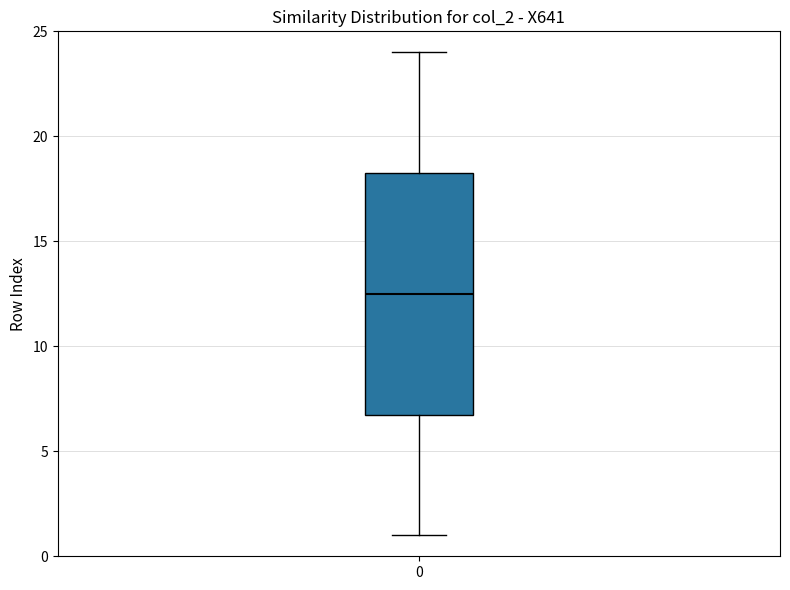

Transcribe this box plot: give where the median line is, the range the box spans, and where the two whiskers end, as read against the y-axis. The values are not printed on the chart, so give them approximately, as read against the axis.

median 12.5, box 7.0 to 18.5, whiskers 1.0 to 24.0